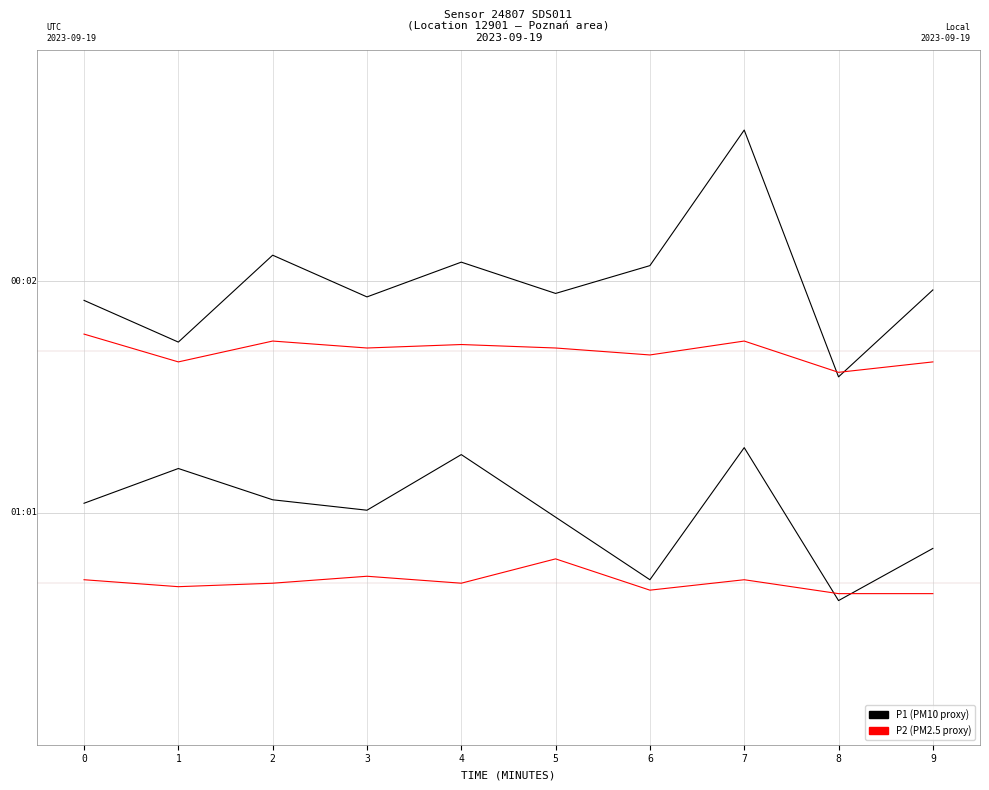

Is the value of P1 at 9 greater than the value of P2 at 6?

Yes